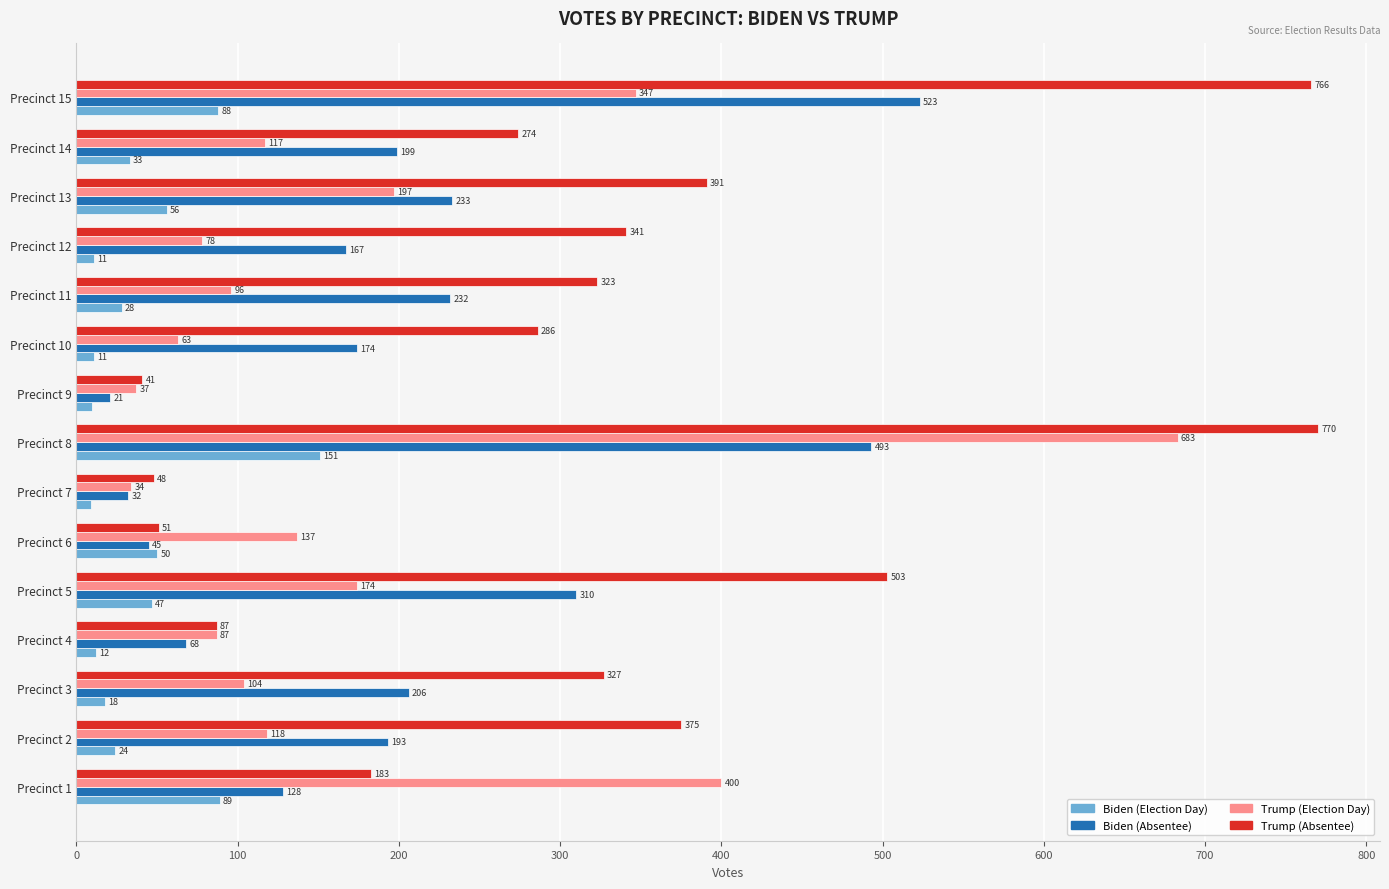

What is the sum of all Trump (Election Day) values?

2672